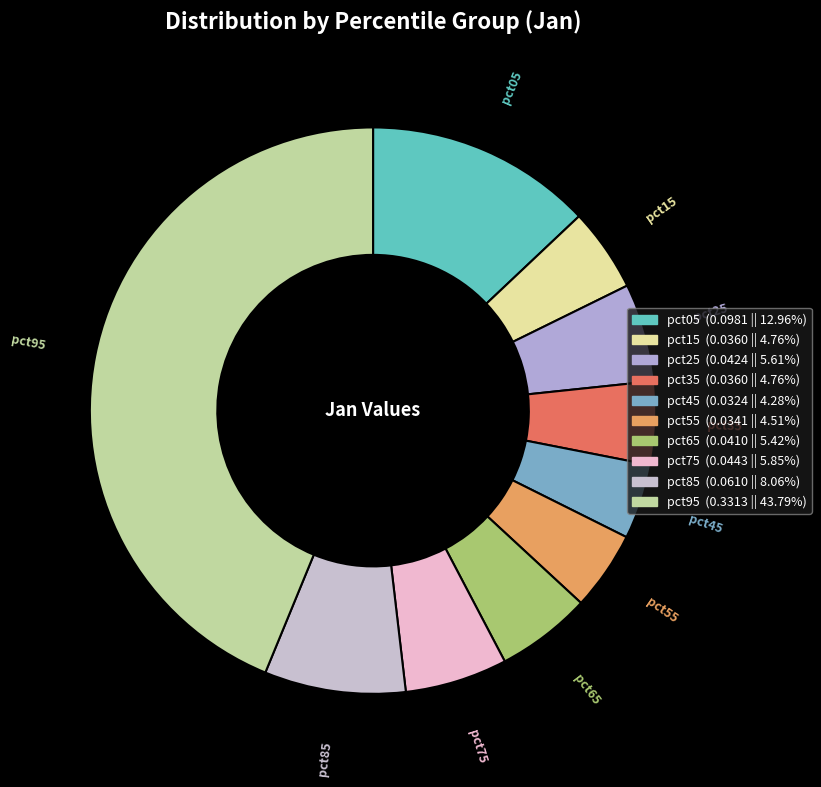

Is it true that pct75 is 1% of the pie?

False